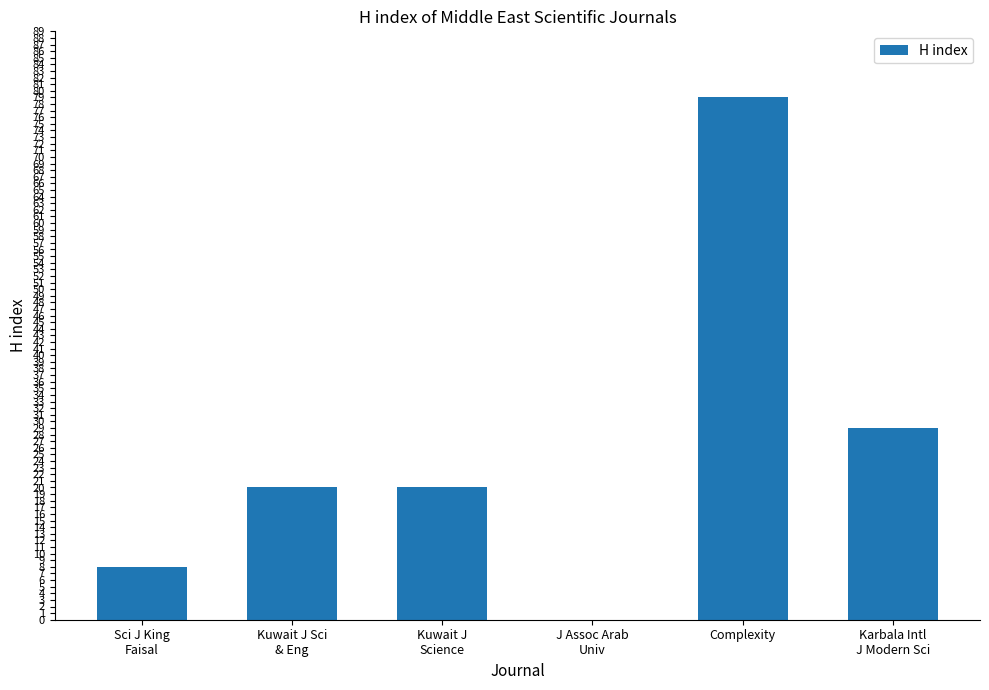

Is it true that the value at Kuwait J Sci
& Eng is 4?

False